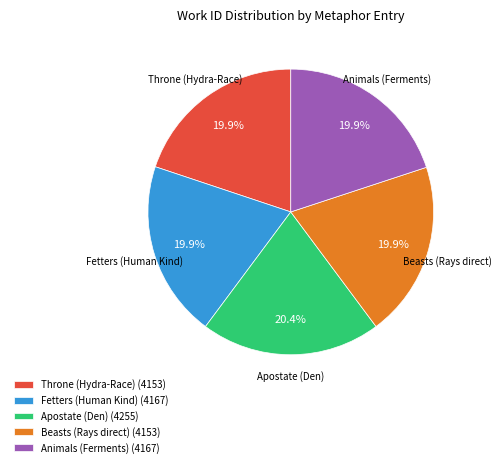

Is it true that Beasts (Rays direct) is 12% of the pie?

False